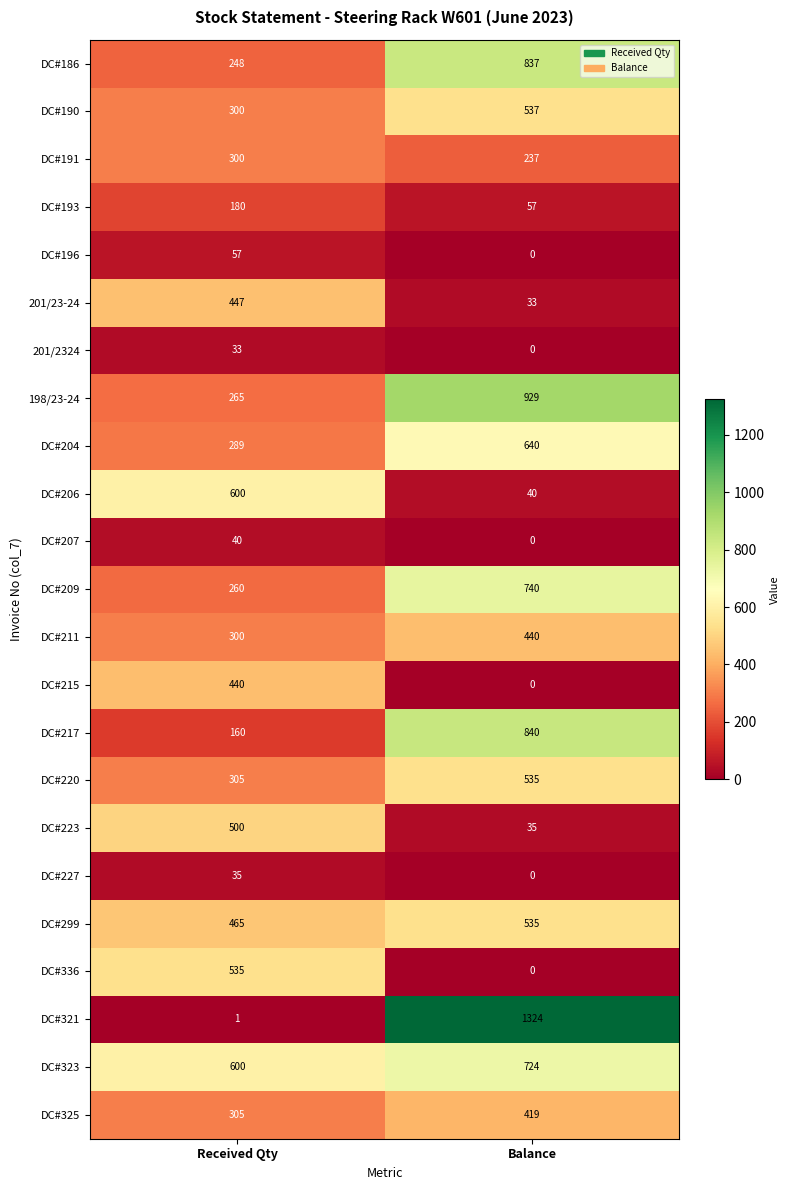

List the labels in order of DC#191 value, largest first.

Received Qty, Balance